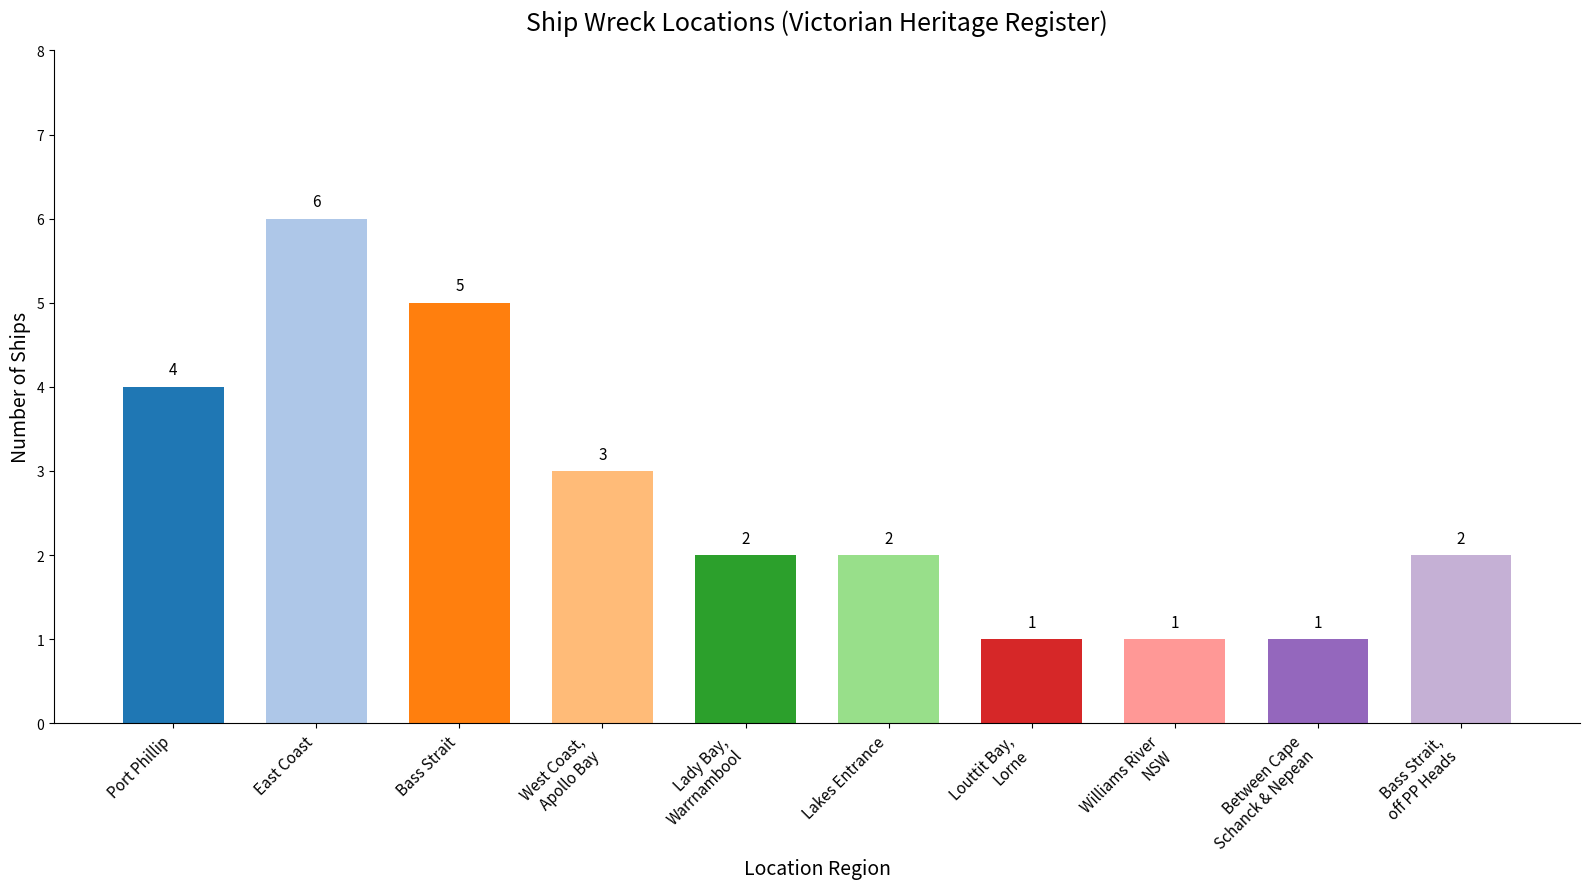

Where does the data first go above 2?

Port Phillip